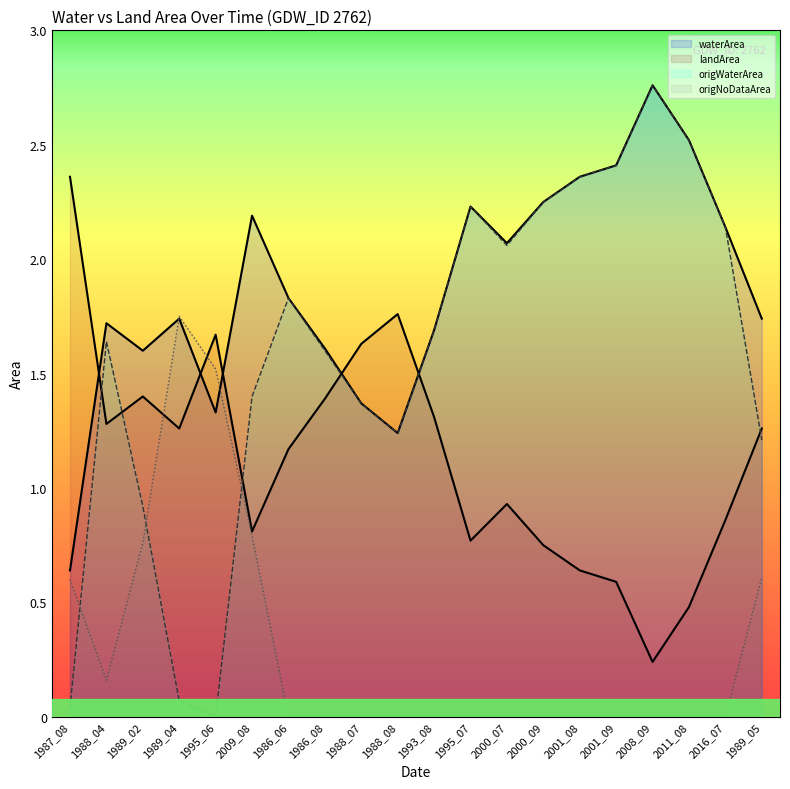

Count the number of data series in this chart.

4